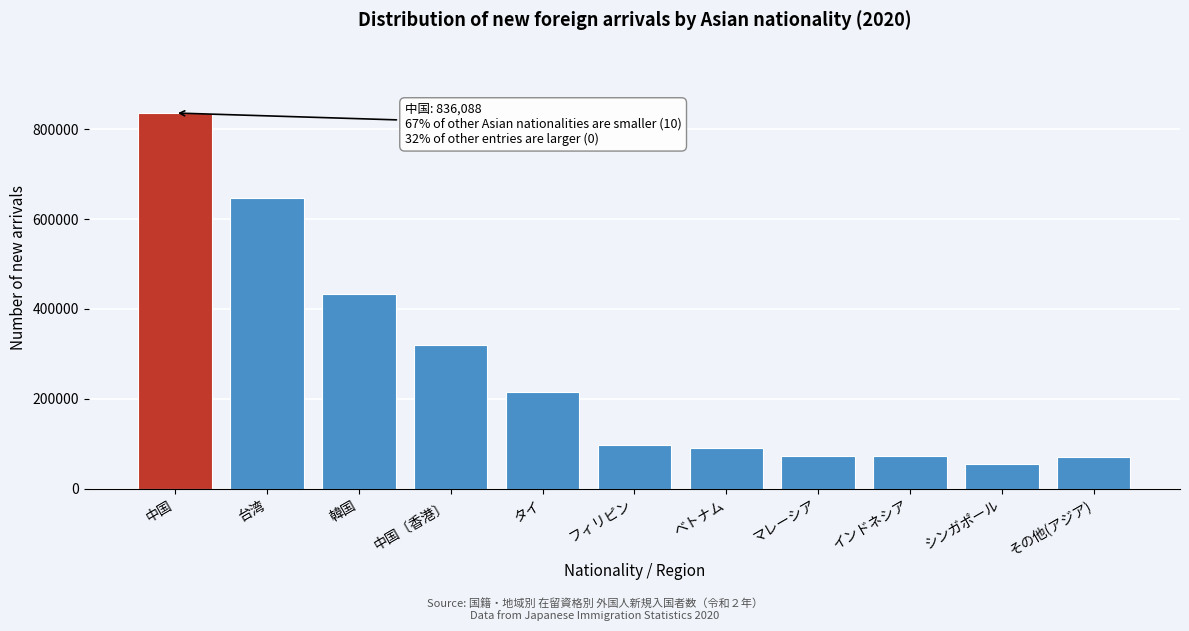

What is the value of the 5th bar from the left?

214904